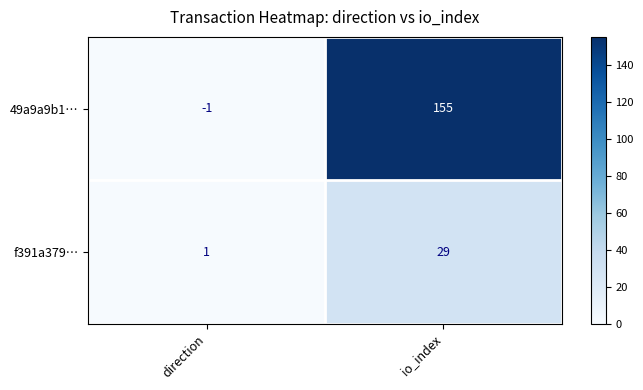

What is the sum of the f391a379… values at io_index and direction?

30